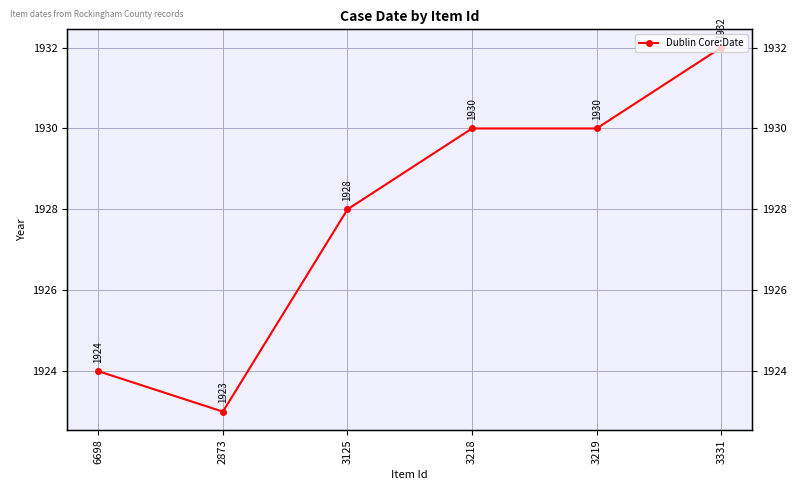

Reading left to right, what are all the values shown in this chart?

6698=1924	2873=1923	3125=1928	3218=1930	3219=1930	3331=1932